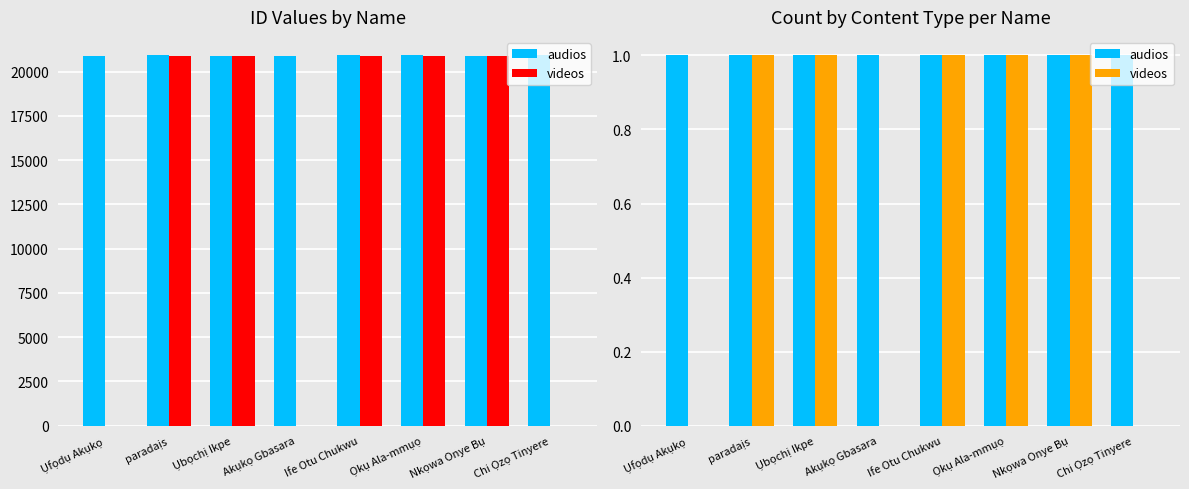

Between Ụbọchị Ikpe and Akụkọ Gbasara, which series saw the biggest shift?

videos